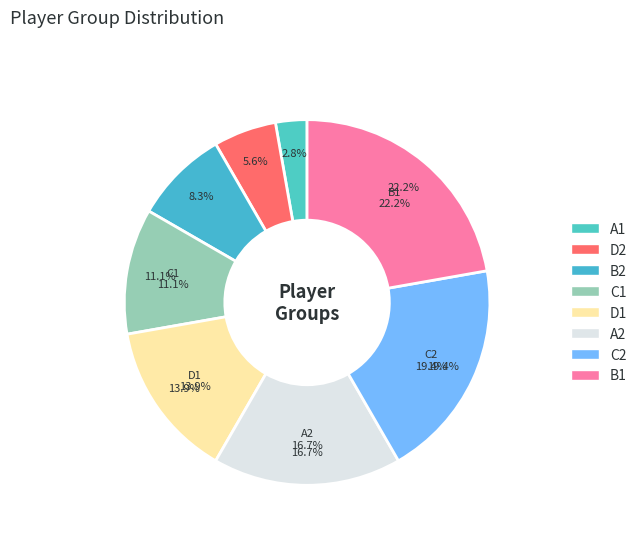

Is it true that A1 is 3% of the pie?

True